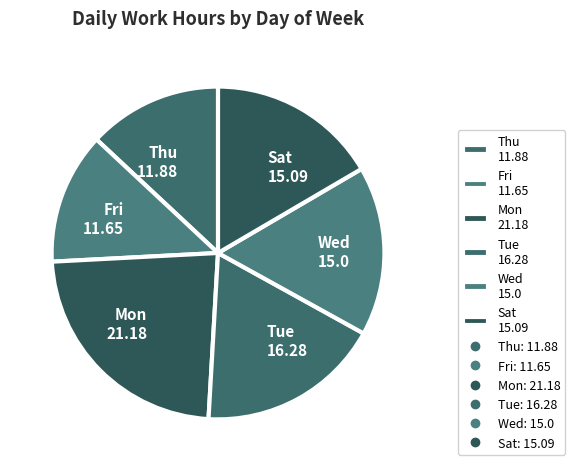

Do Fri 11.65 and Tue 16.28 together represent more than half of the pie?

No